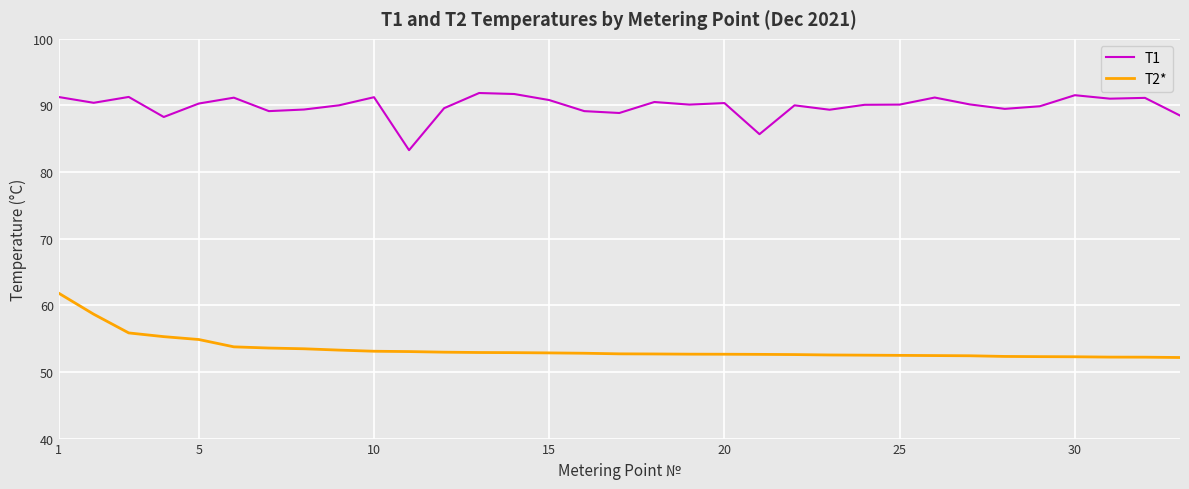

Rank the series by their average value, from lowest to highest.

T2*, T1